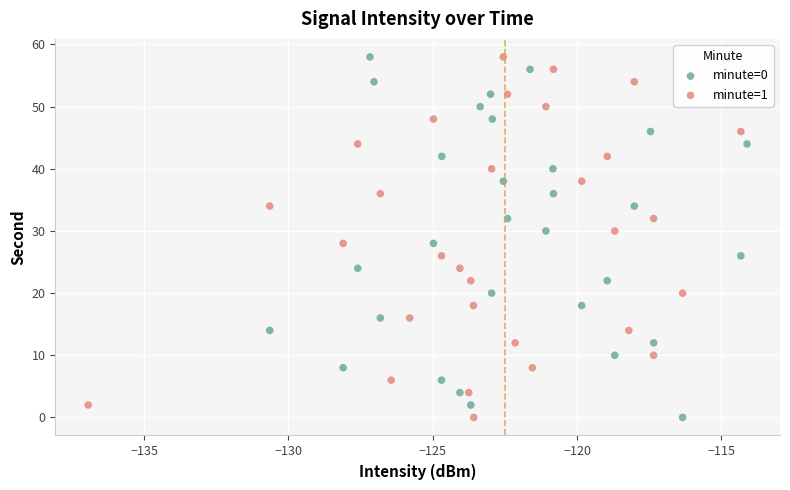

What are all the series names shown in the legend?

minute=0, minute=1